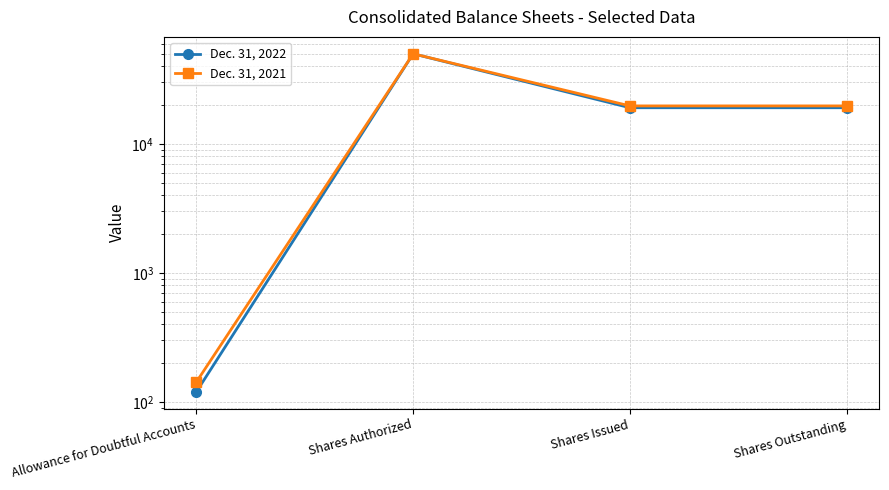

The value of Dec. 31, 2021 at Allowance for Doubtful Accounts is 143. True or false?

True